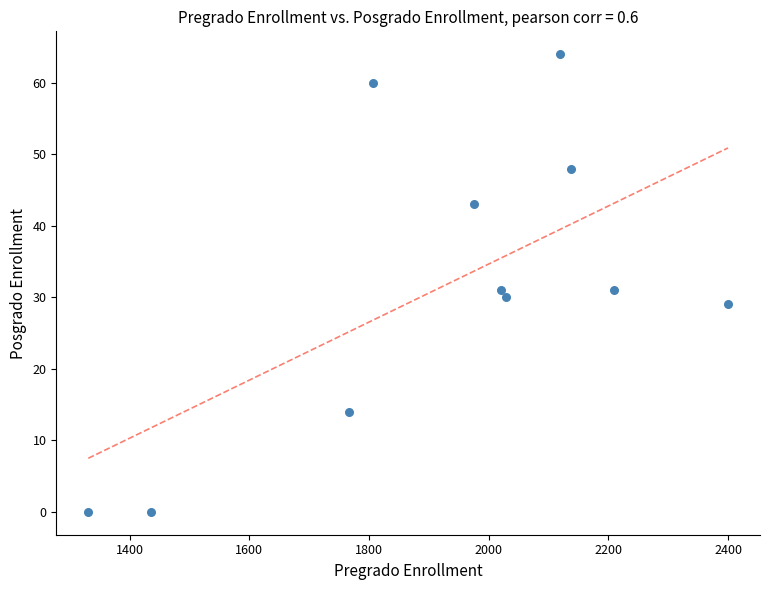

What is the average X value?

1930